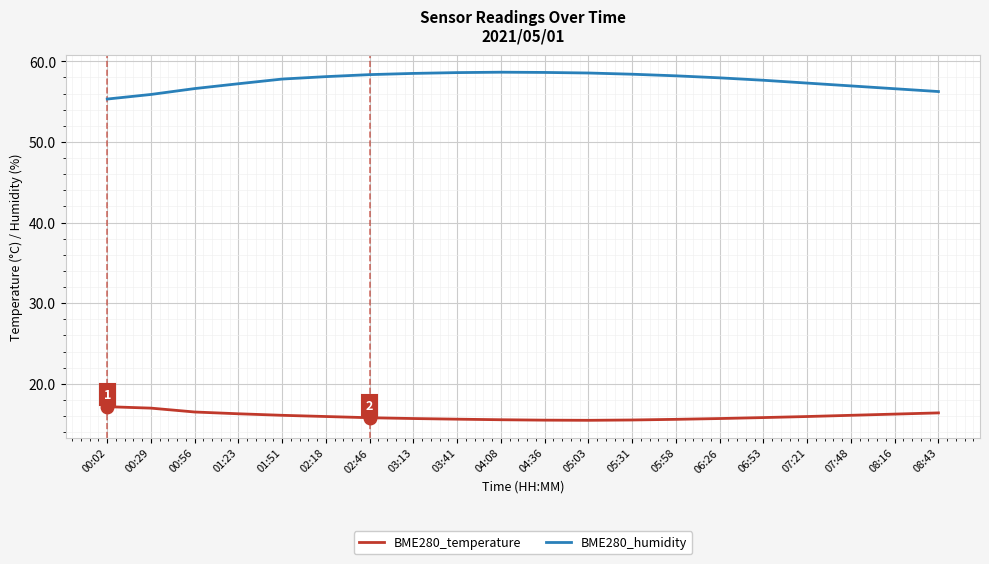

True or false: BME280_humidity and BME280_temperature cross at least once.

False